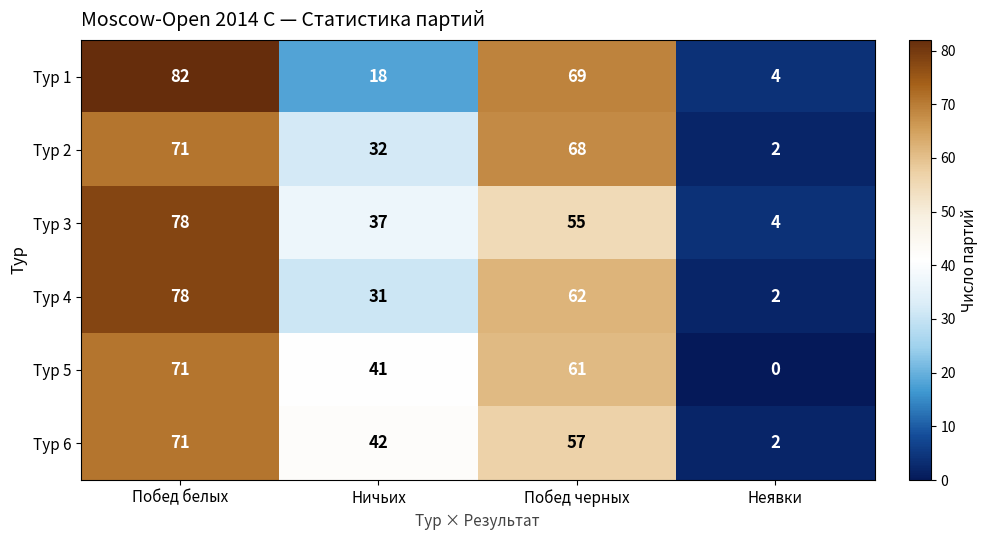

What is the spread (max minus min) of values at Ничьих?

24